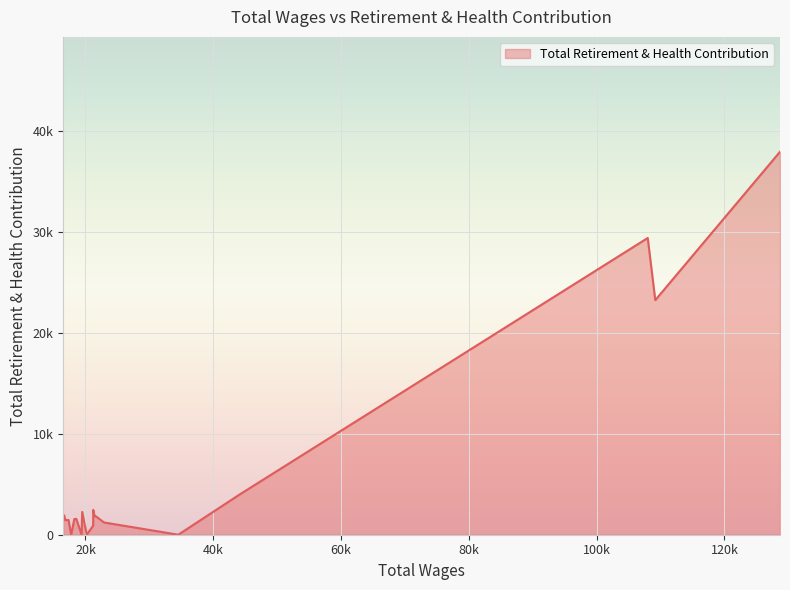

Does the chart have visible grid lines?

Yes